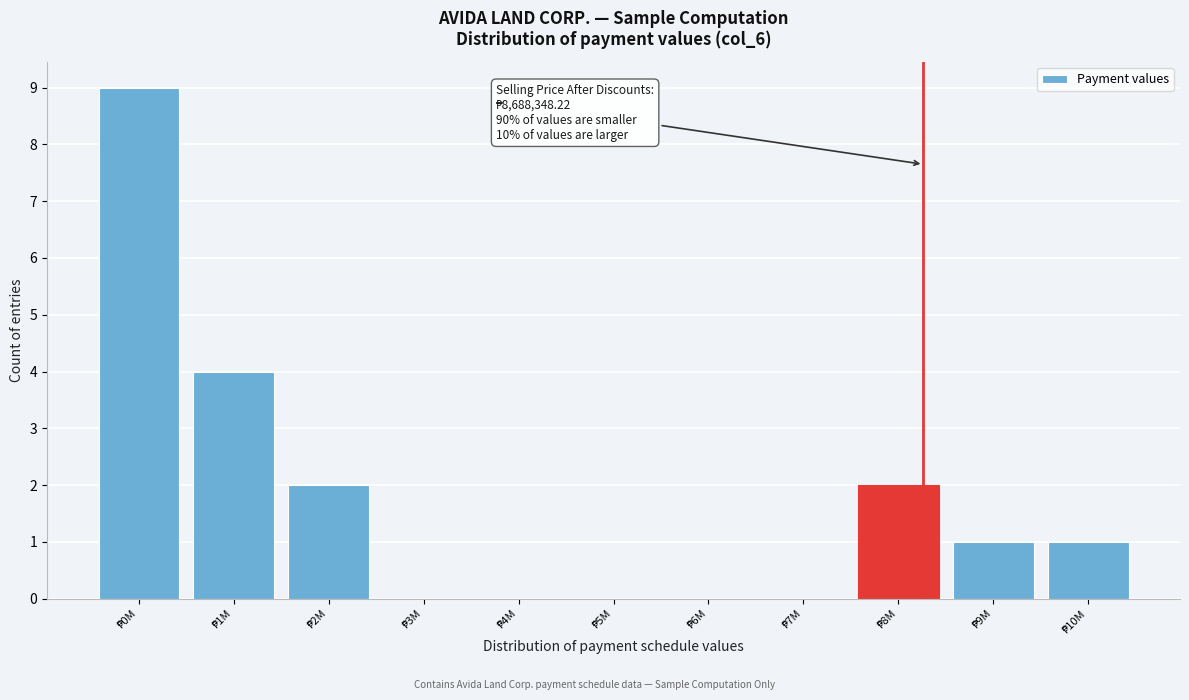

What is the greatest value displayed?

9